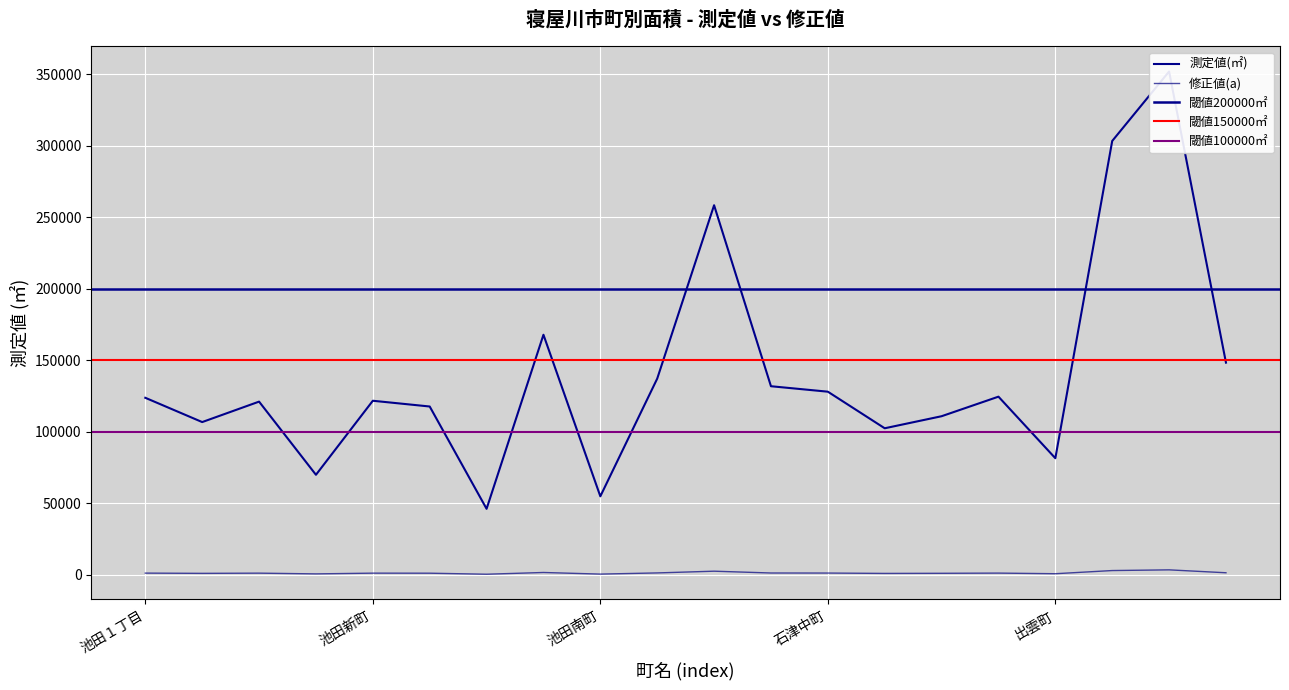

What is the difference between the maximum and minimum values in the 修正値(a) series?

3059